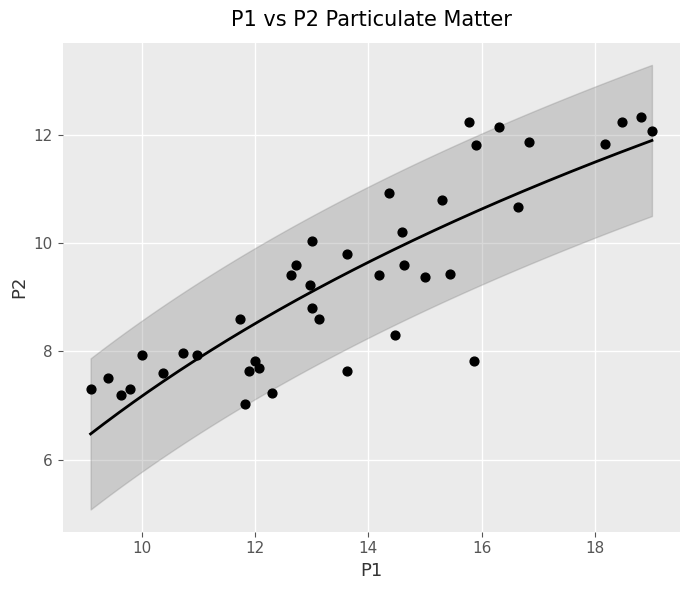

What is the range of Y values (max minus min)?

5.3